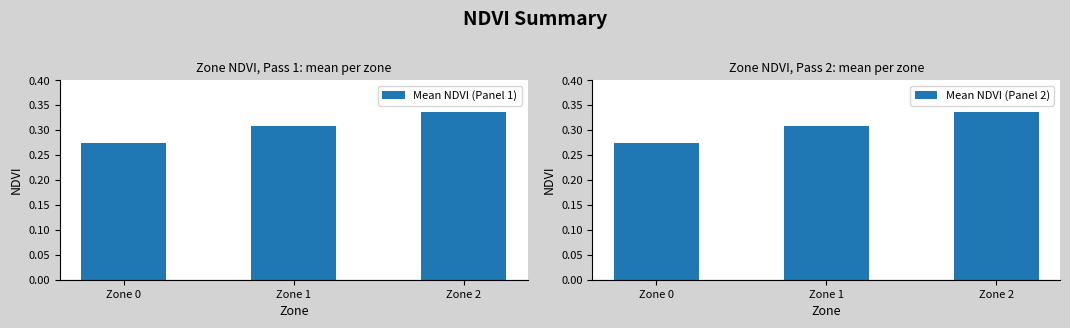

The value of Mean NDVI (Panel 2) at Zone 1 is 0.3. True or false?

True